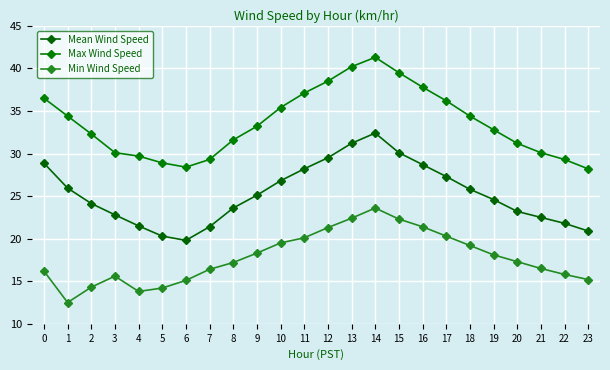

True or false: Max Wind Speed and Min Wind Speed intersect in this chart.

False